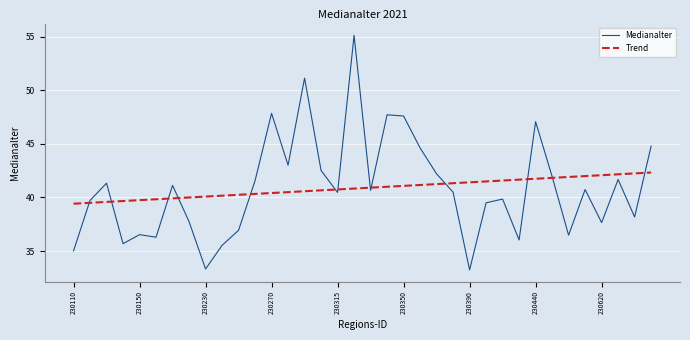

Which series has the largest range (max minus min)?

Medianalter